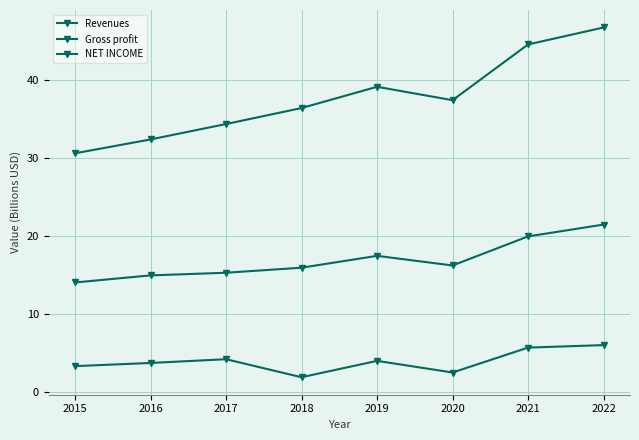

Rank the series by their maximum value, from lowest to highest.

NET INCOME, Gross profit, Revenues